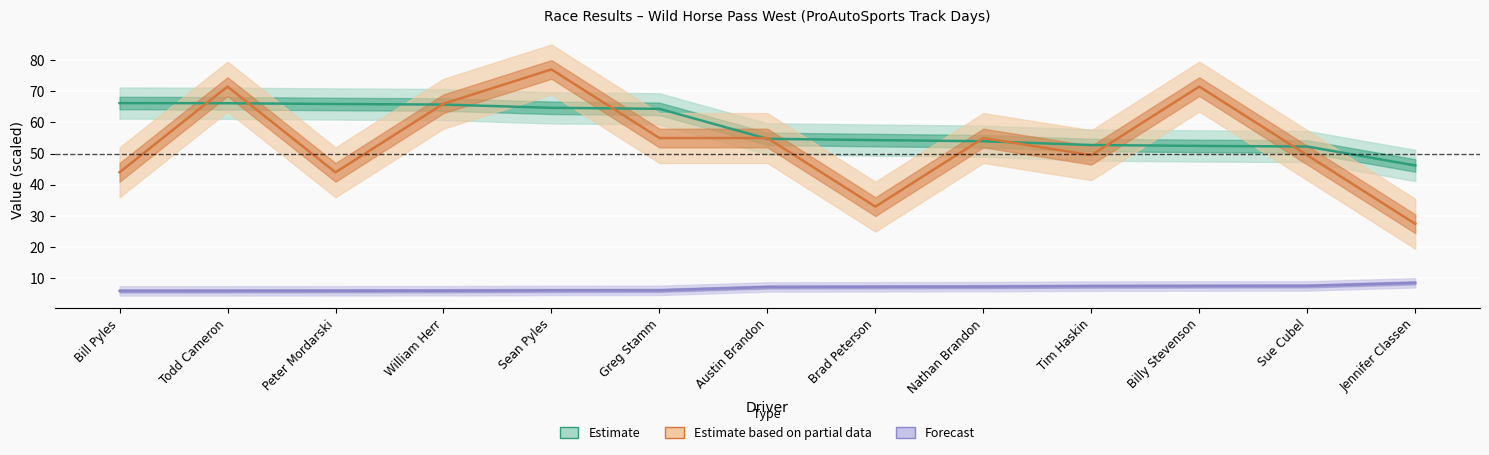

Between which two adjacent categories do Estimate based on partial data and Estimate first intersect?

Bill Pyles and Todd Cameron